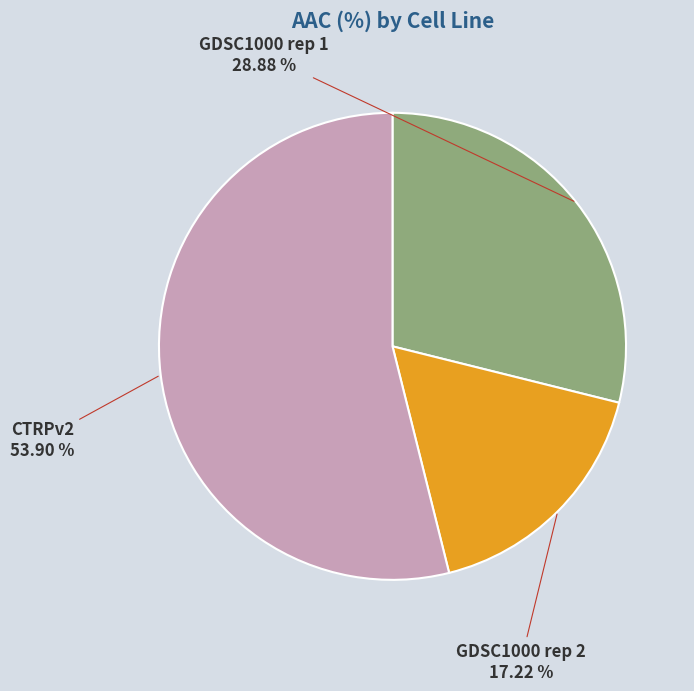

Is GDSC1000 rep 2 the majority of the pie?

No